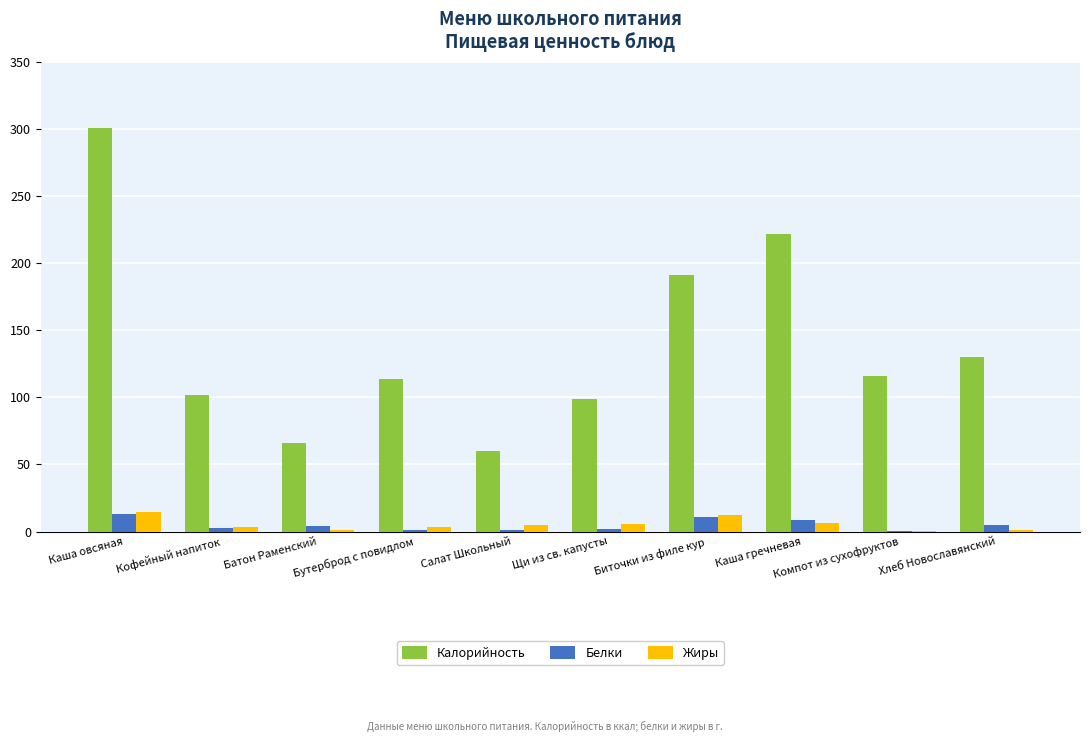

Where does the Жиры series first go above 4?

Каша овсяная